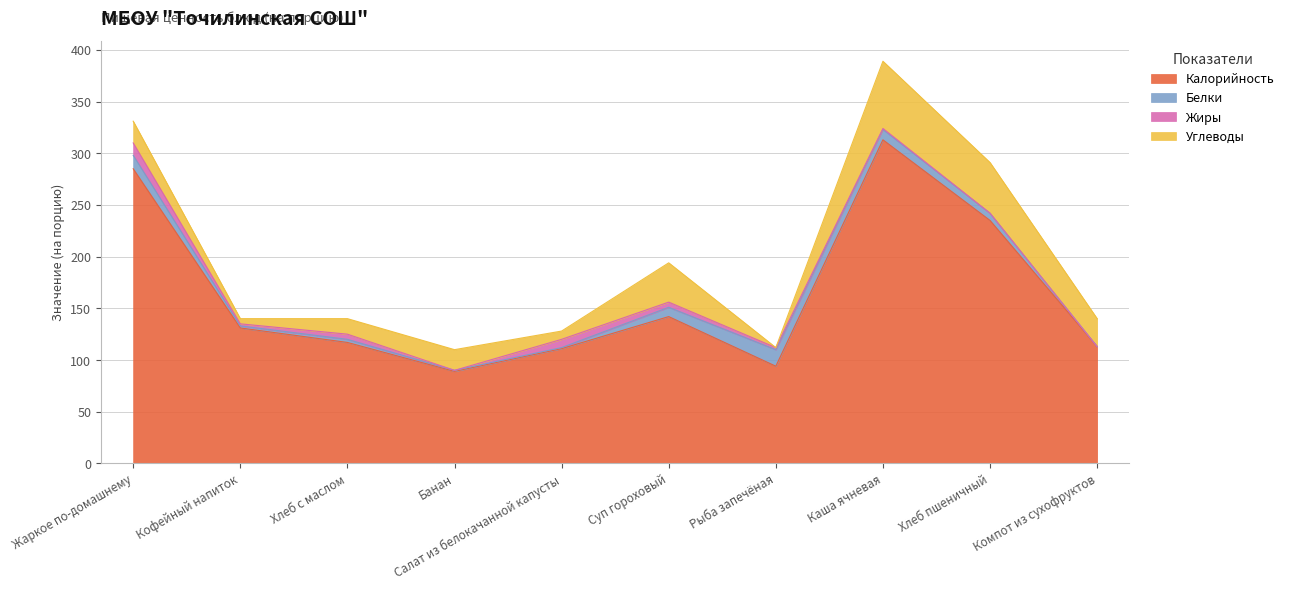

Is the value of Жиры at Компот из сухофруктов greater than the value of Калорийность at Салат из белокачанной капусты?

No